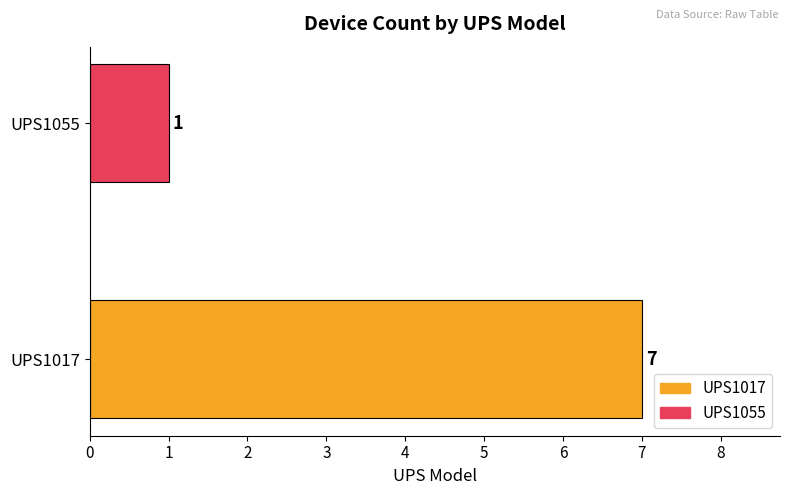

What is the greatest value displayed?

7